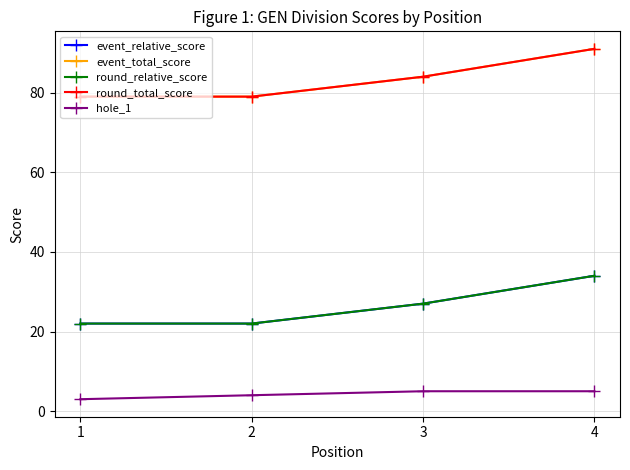

Does the chart have visible grid lines?

Yes